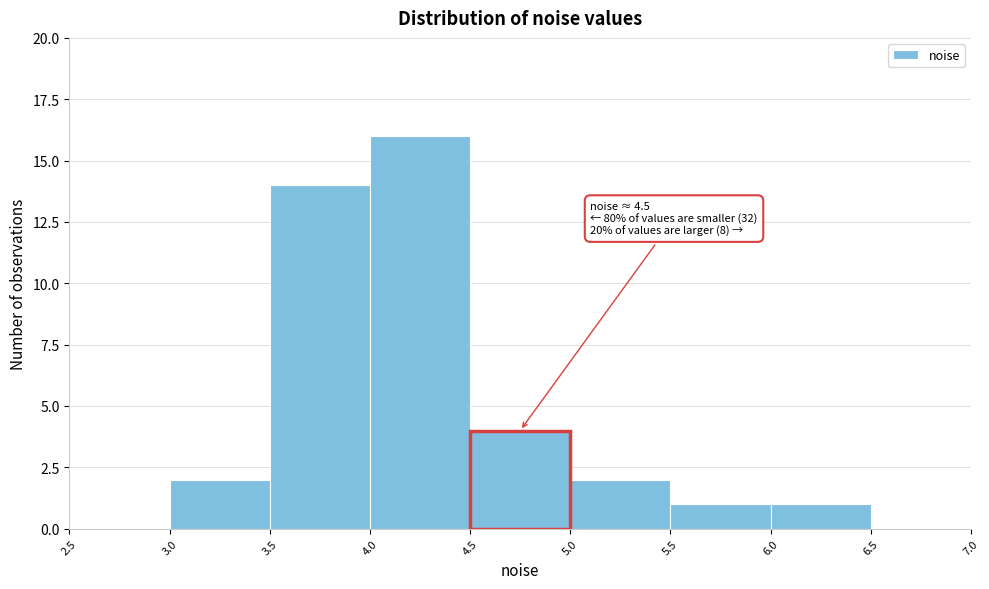

Which range on the x-axis has the tallest bar?

4.0 to 4.5